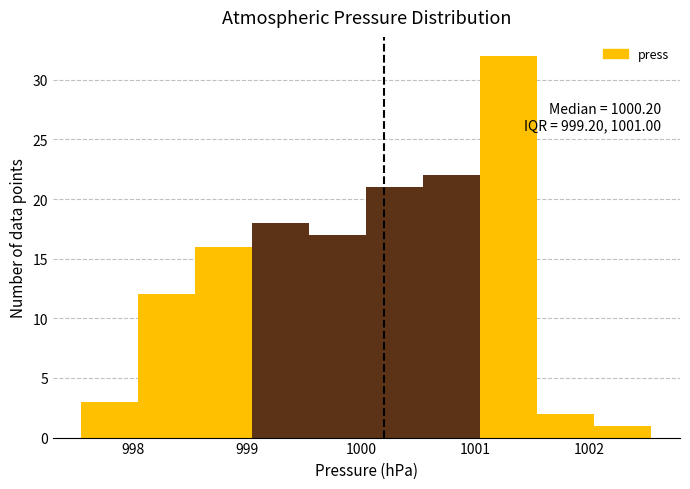

Which range on the x-axis has the tallest bar?

1001.05 to 1001.55